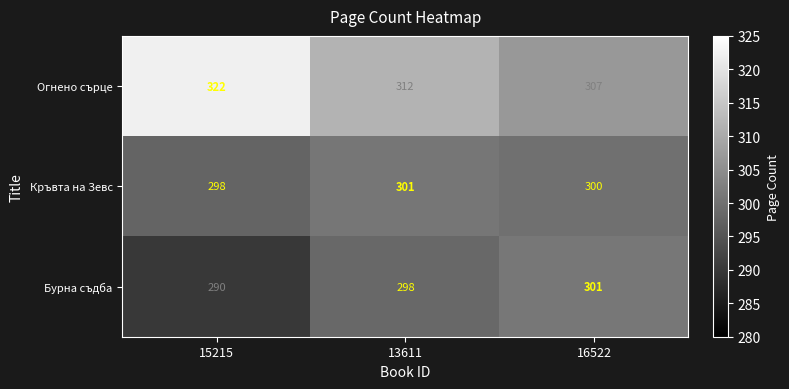

Which series has the largest range (max minus min)?

Огнено сърце